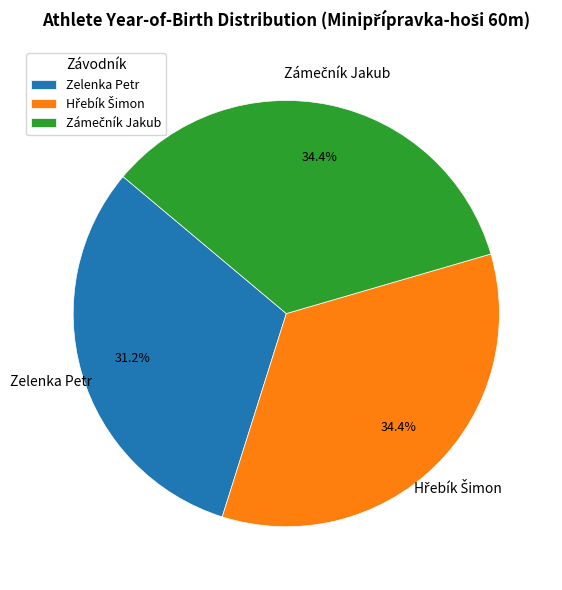

Does Zelenka Petr account for over 50% of the chart?

No